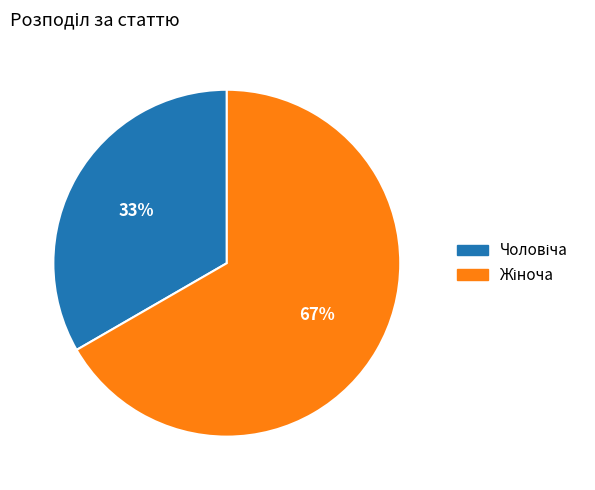

Is there any slice that represents more than half of the pie?

Yes